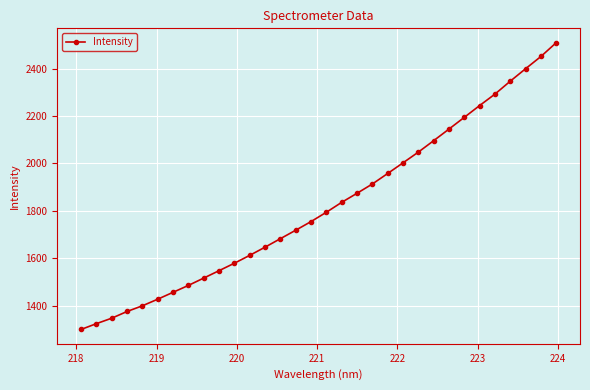

What is the greatest value displayed?

2509.4